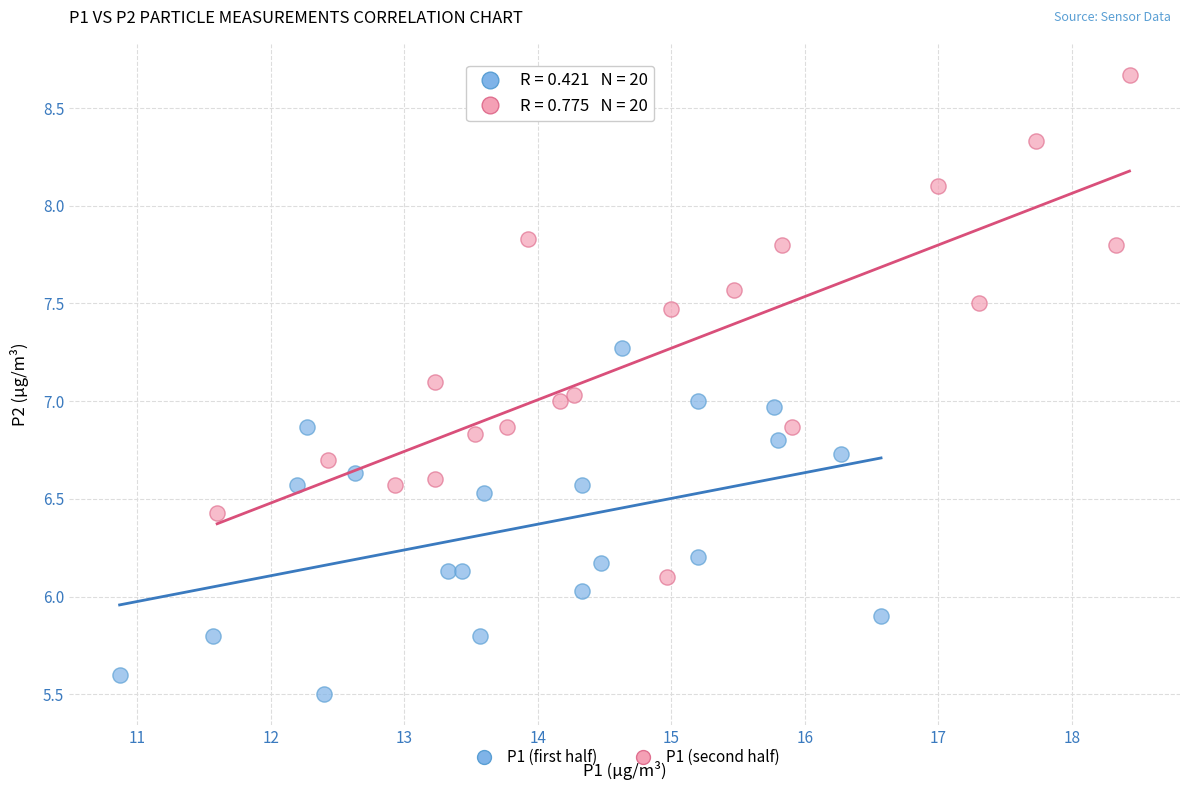

What are all the series names shown in the legend?

P1 (first half), P1 (second half)